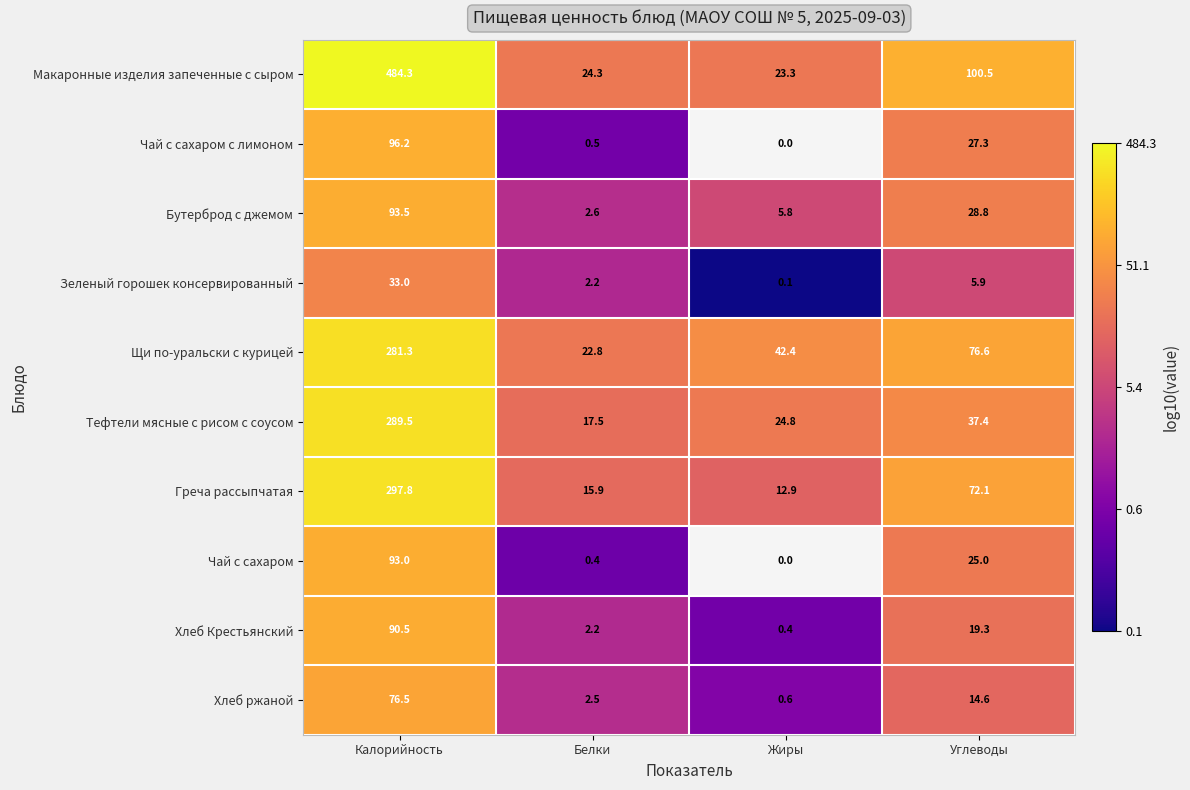

Between Белки and Углеводы, which series saw the biggest shift?

Макаронные изделия запеченные с сыром